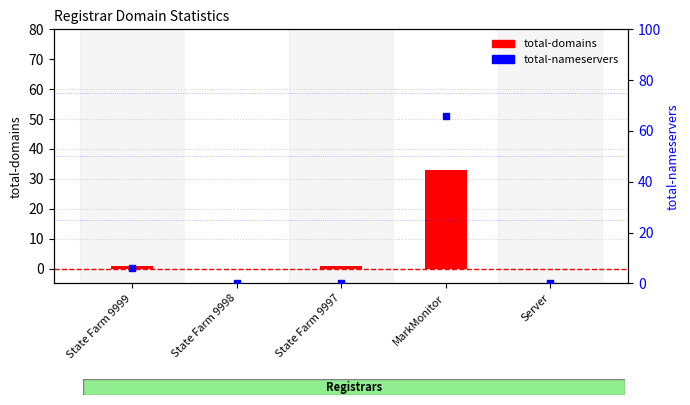

At how many categories does at least one series exceed 51?

1